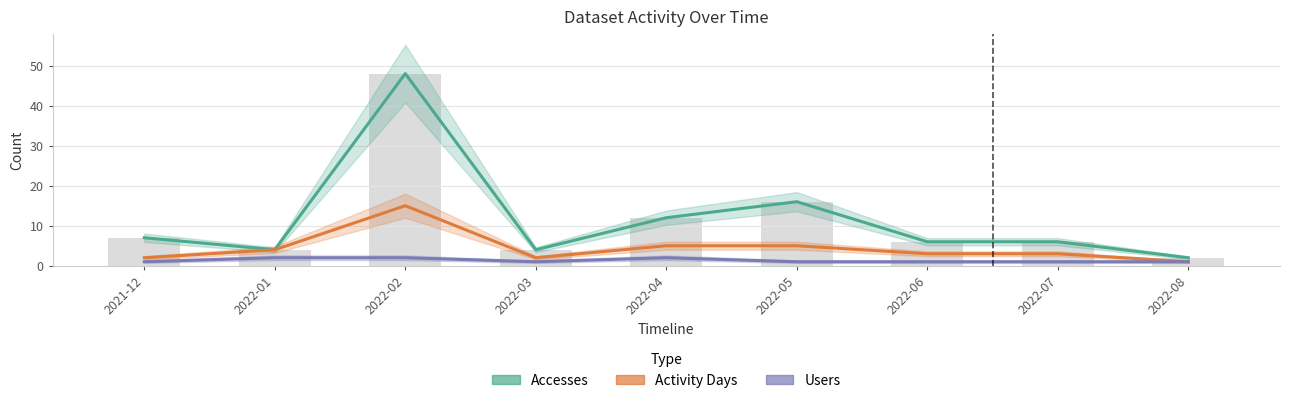

What is the minimum value shown in the chart?

1